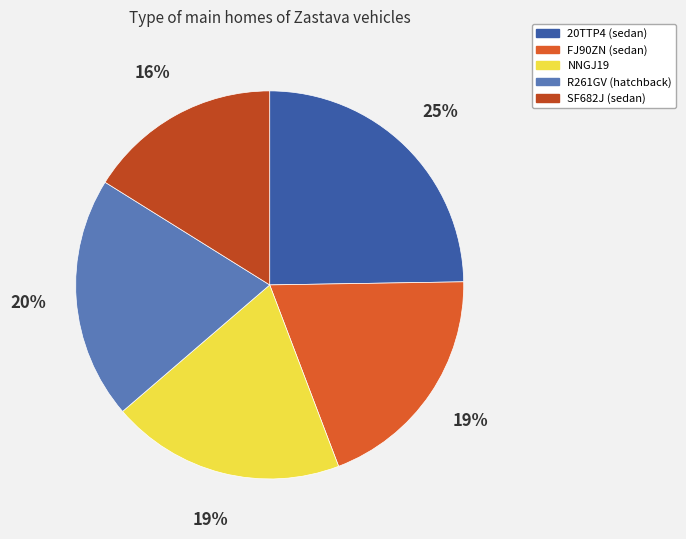

How many segments does this pie chart have?

5